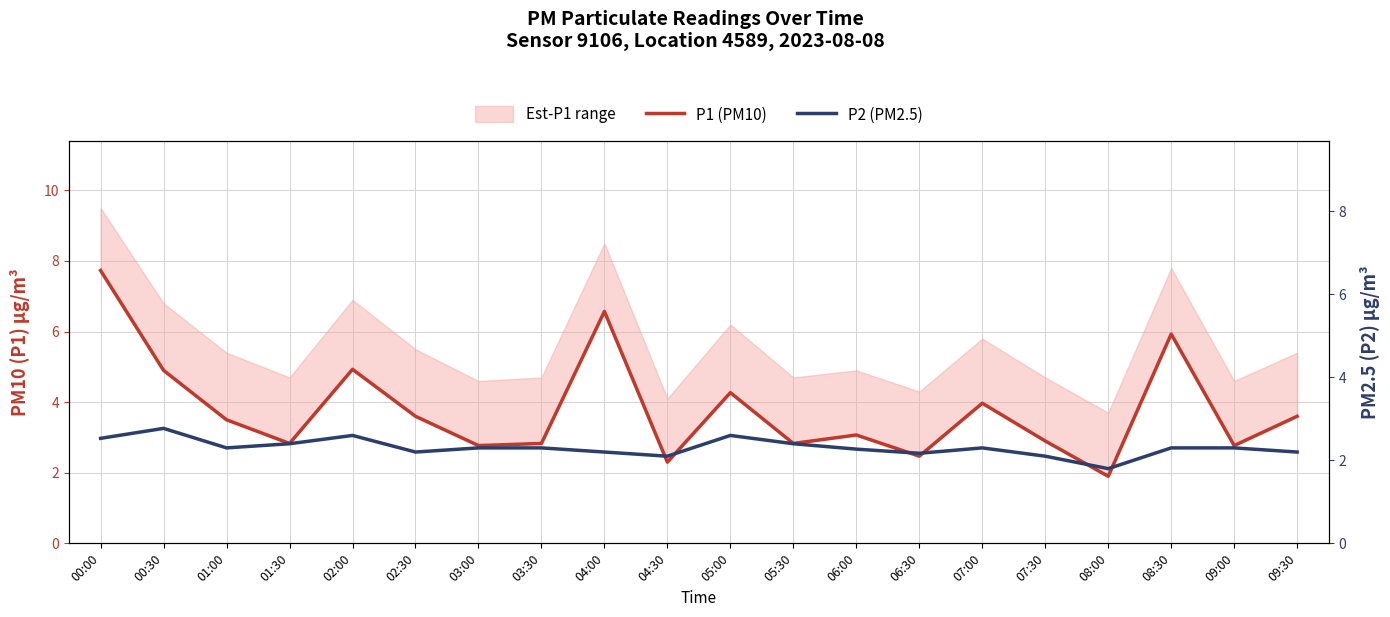

What is the approximate value of P1 (PM10) at 00:30?

4.9